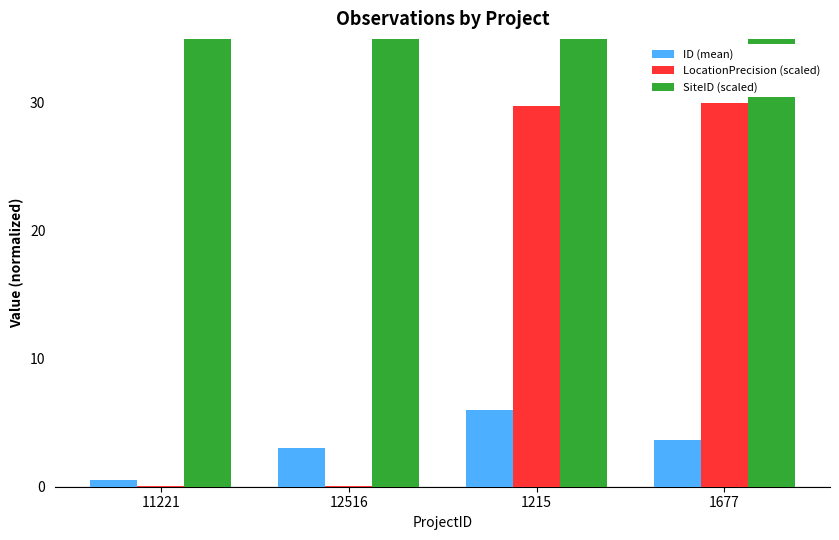

What is the spread (max minus min) of values at 1677?

153.3